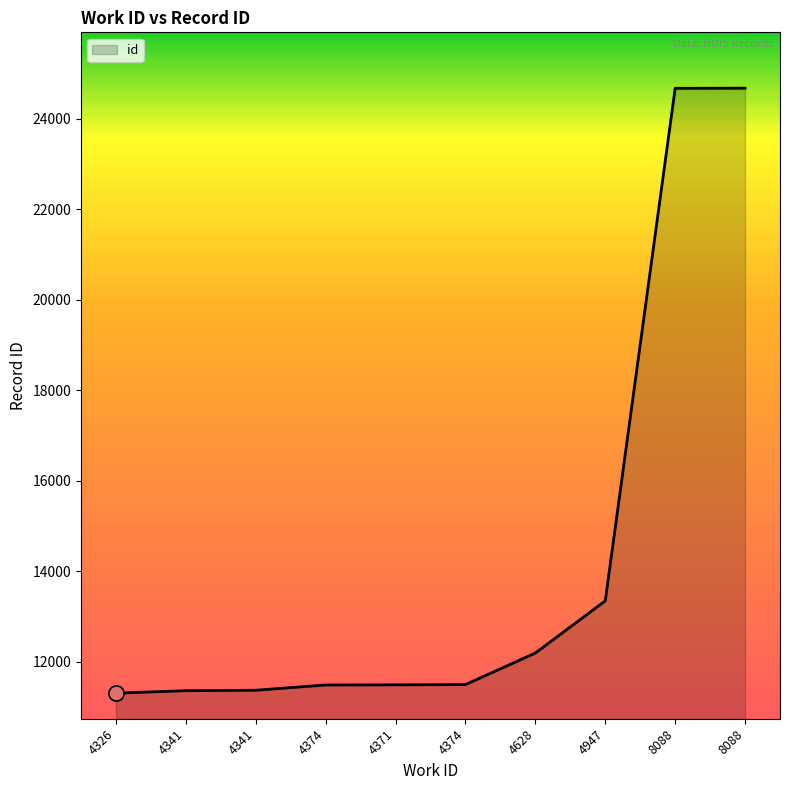

What is the change in value from 4326 to 8088?

+13362